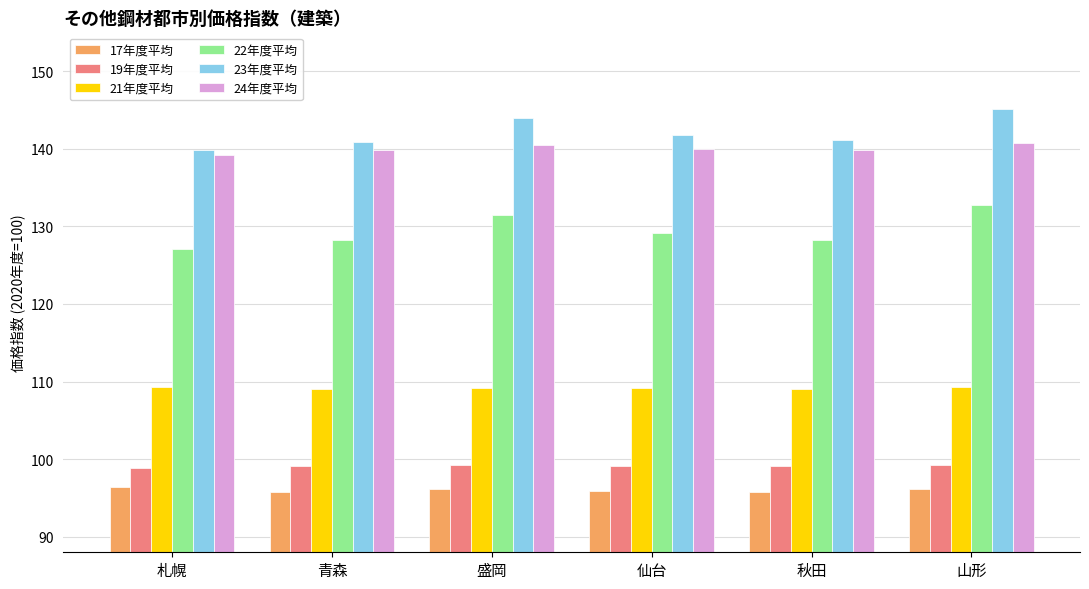

Is it true that 22年度平均 equals 128.2 at 青森?

True